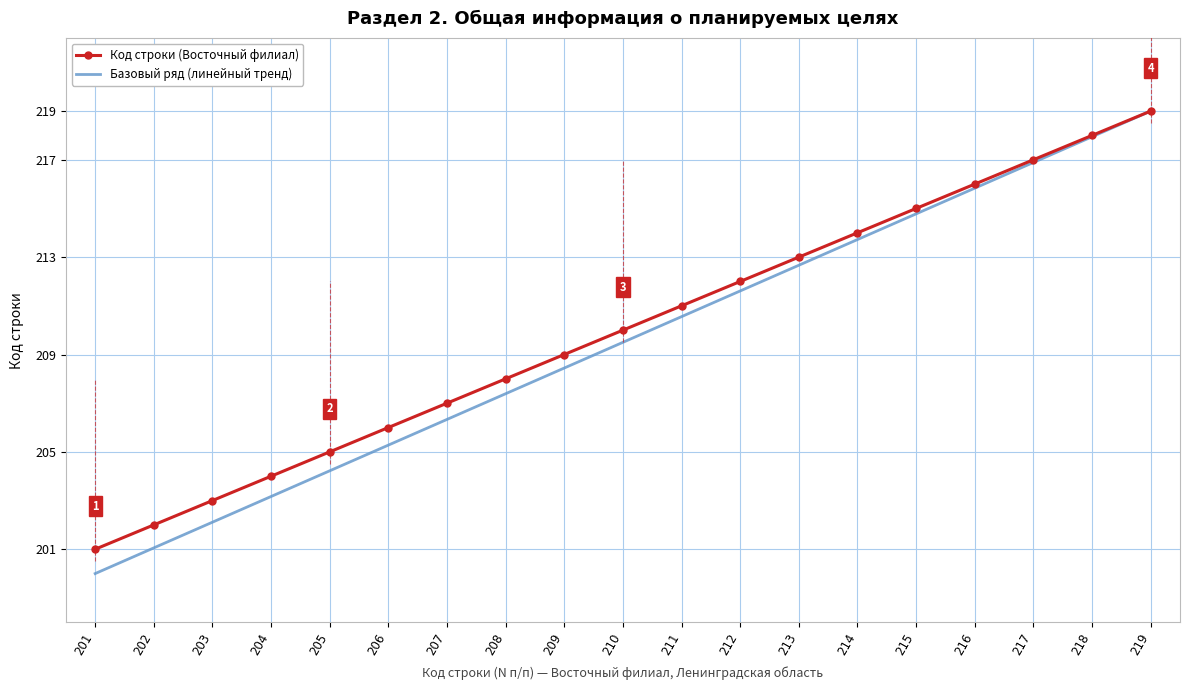

How many values in the Код строки (Восточный филиал) series are below 210?

9